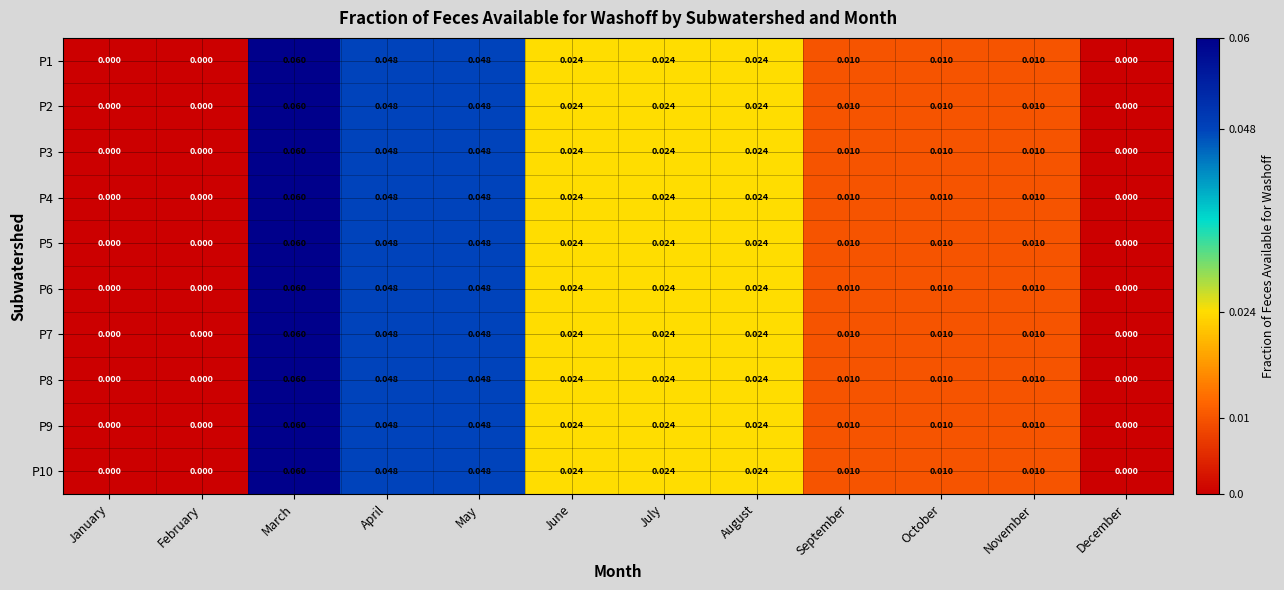

At which label does P2 reach its peak?

March